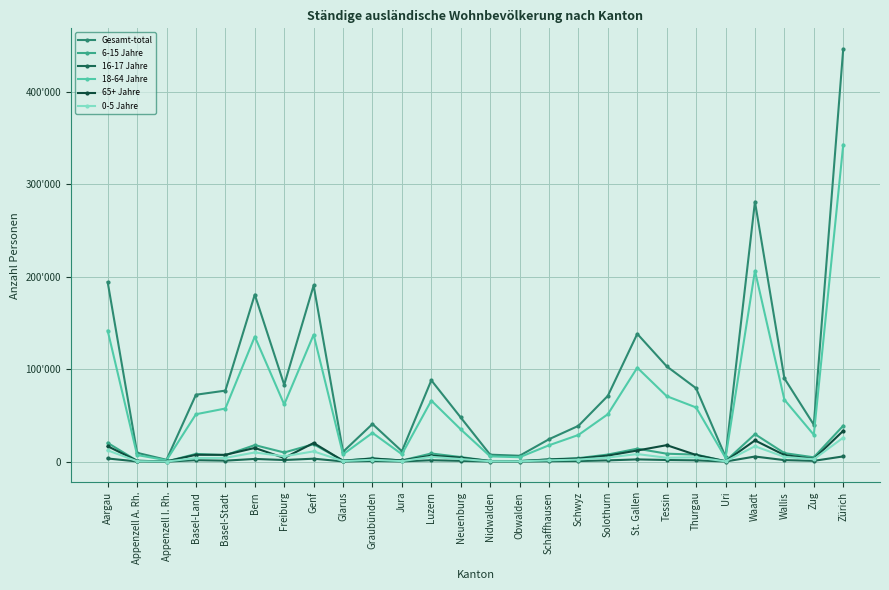

Does the chart have visible grid lines?

Yes